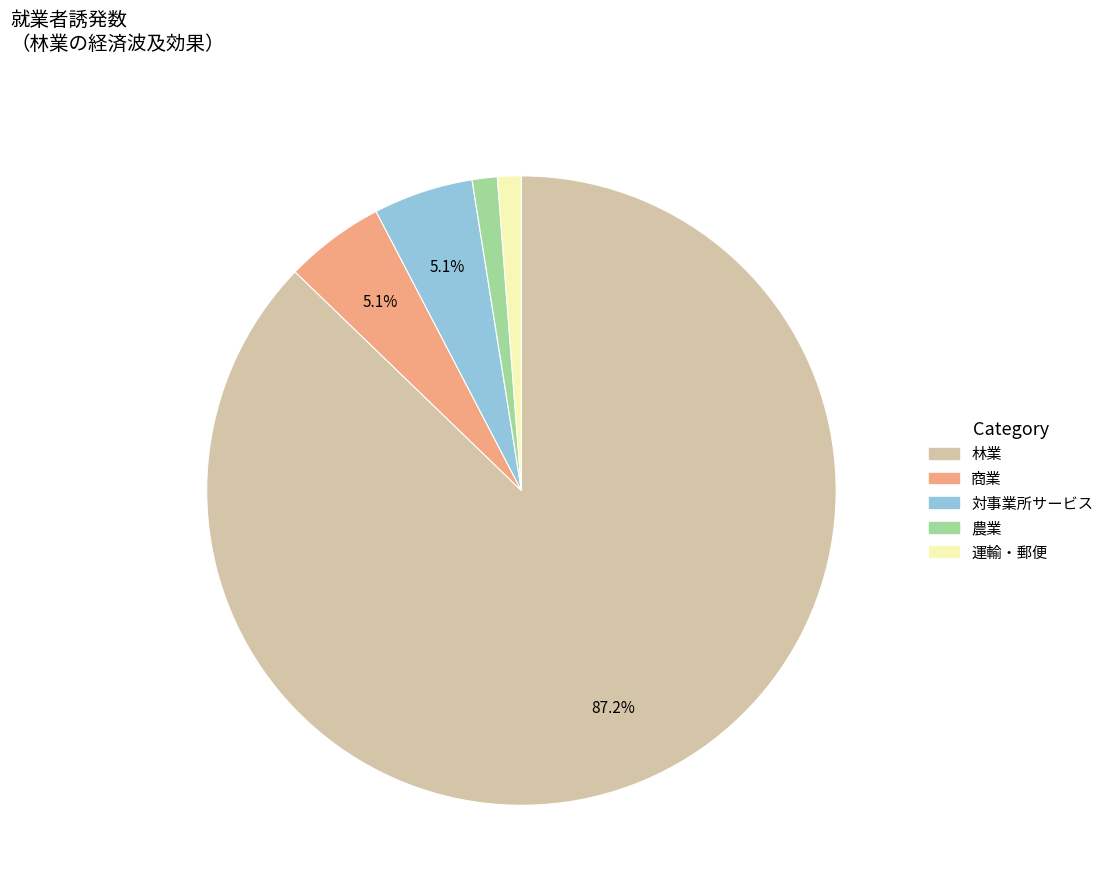

How many segments does this pie chart have?

5